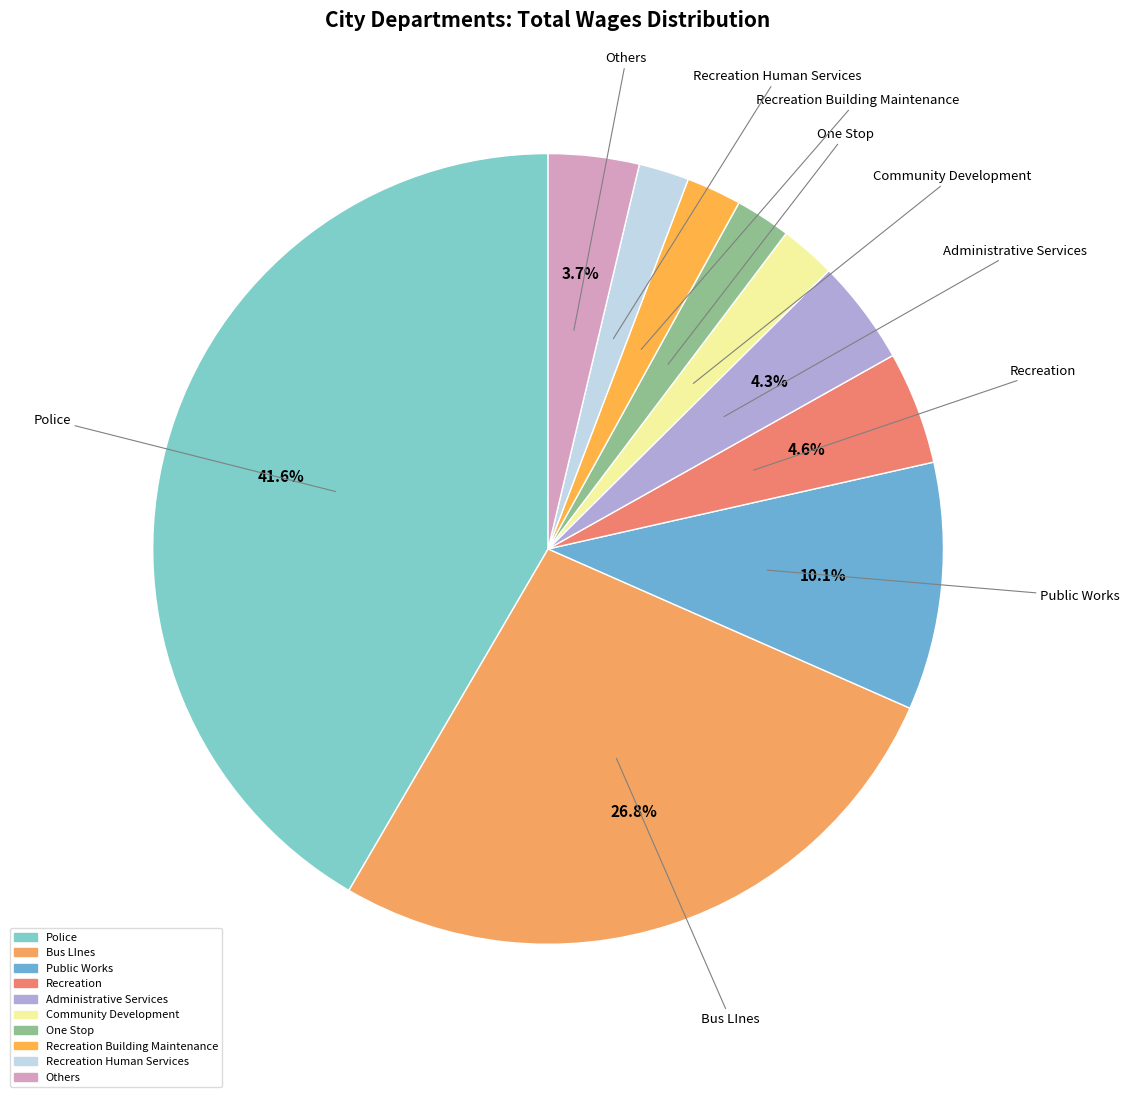

How many slices are in this pie chart?

10